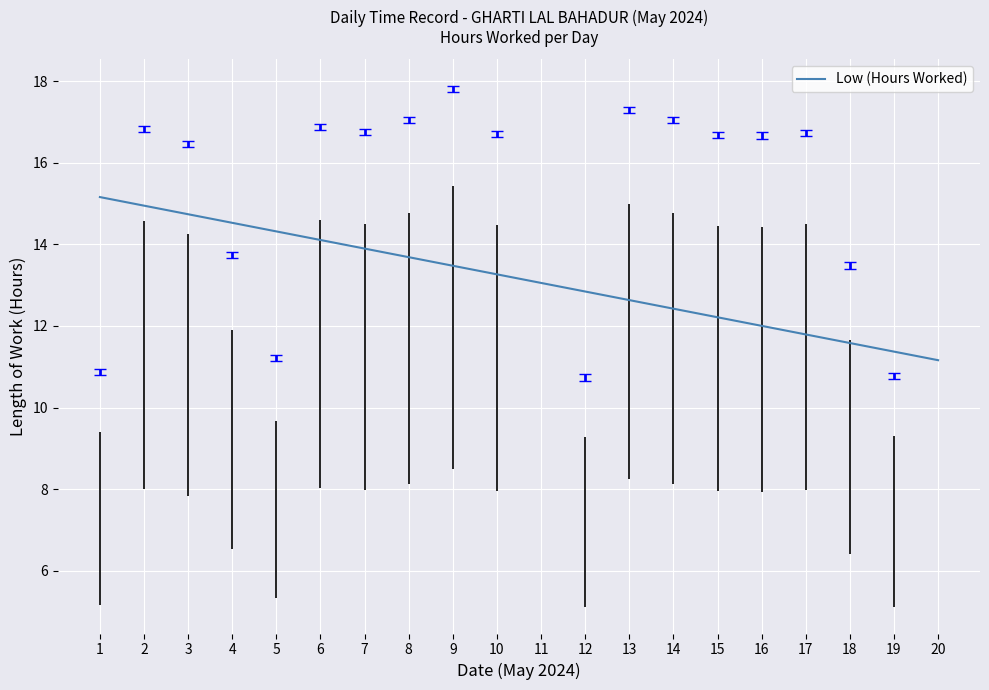

Read the value at 6.

14.1